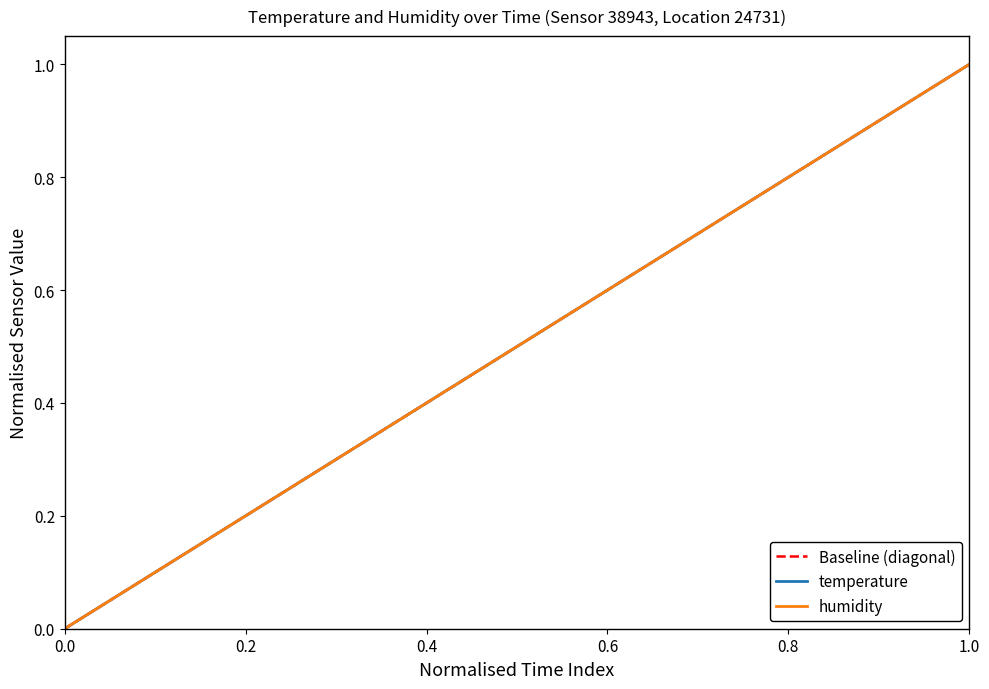

Is this an area chart (filled region under the line)?

No